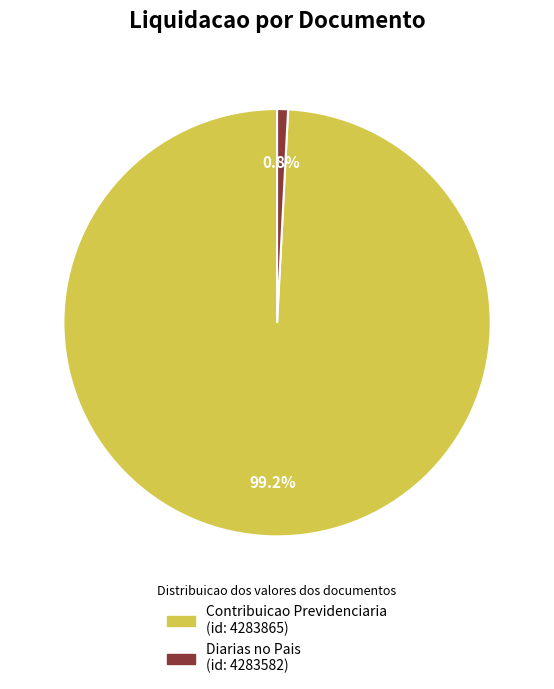

Is there a majority slice in this chart?

Yes